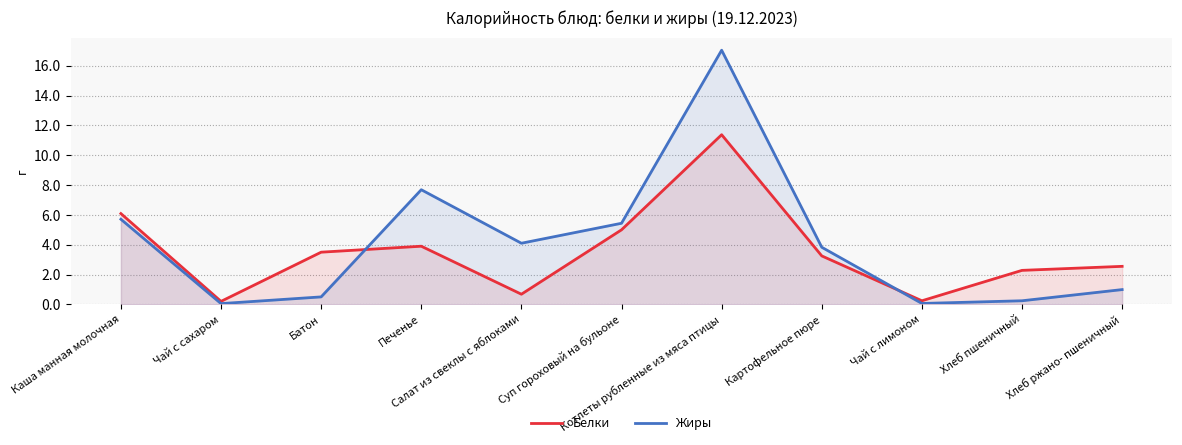

Which series has the largest total across all categories?

Жиры